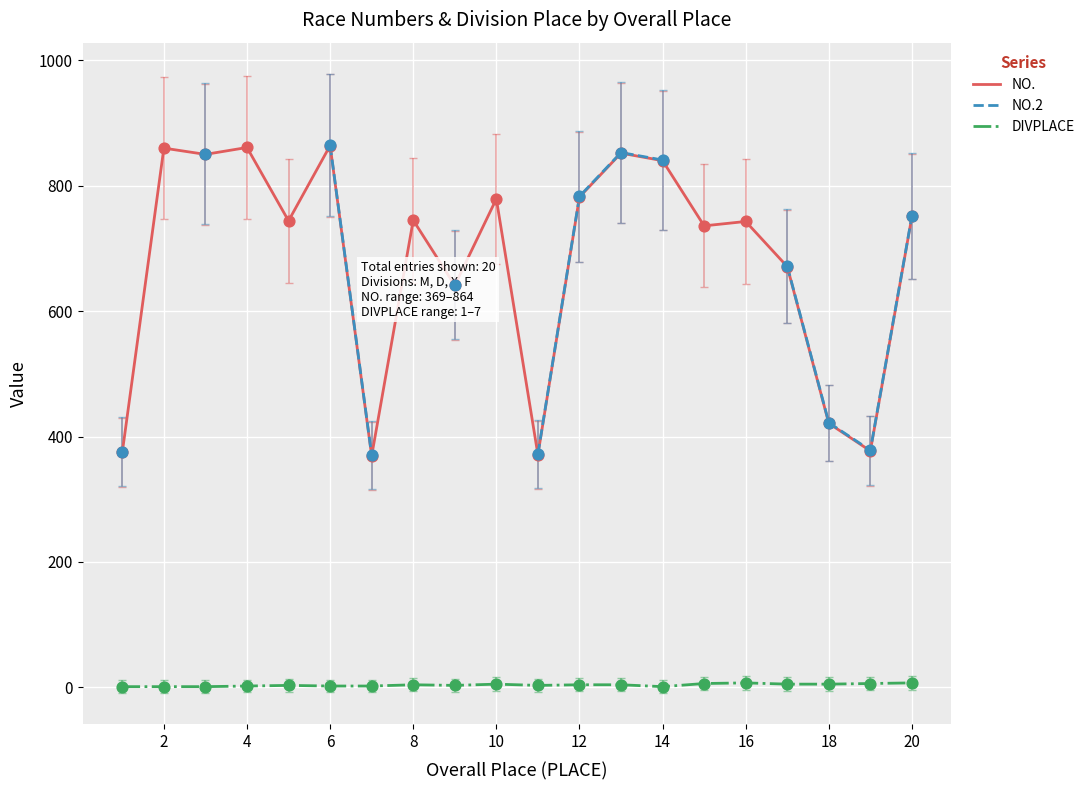

Which series has the widest spread of Y values?

NO.